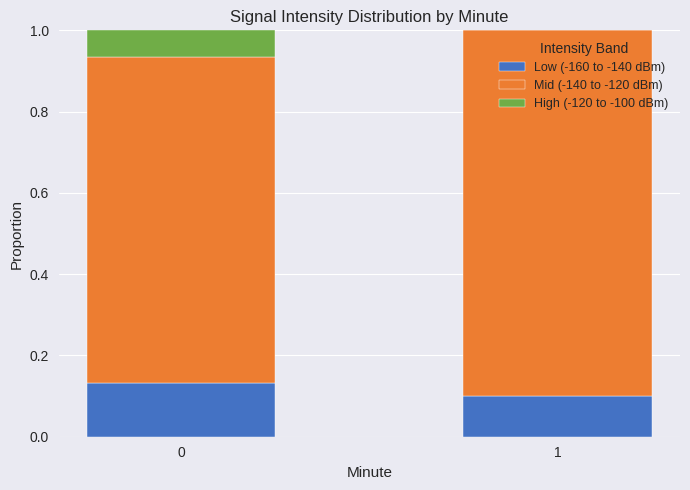

At 0, list the series in order from smallest to largest.

High (-120 to -100 dBm), Low (-160 to -140 dBm), Mid (-140 to -120 dBm)